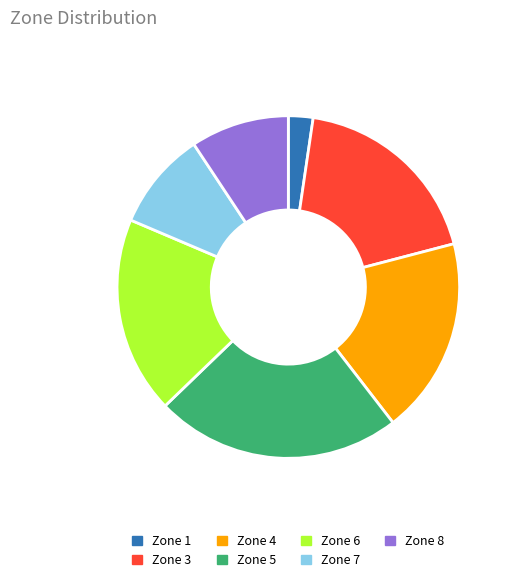

Combined, do Zone 8 and Zone 5 account for over 50%?

No